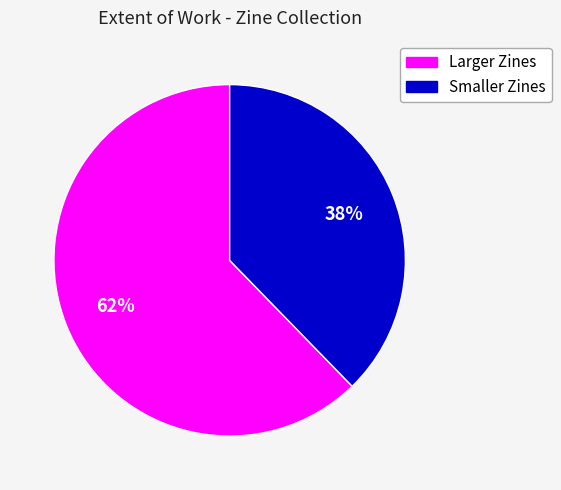

To the nearest percent, what is the average slice percentage?

50%